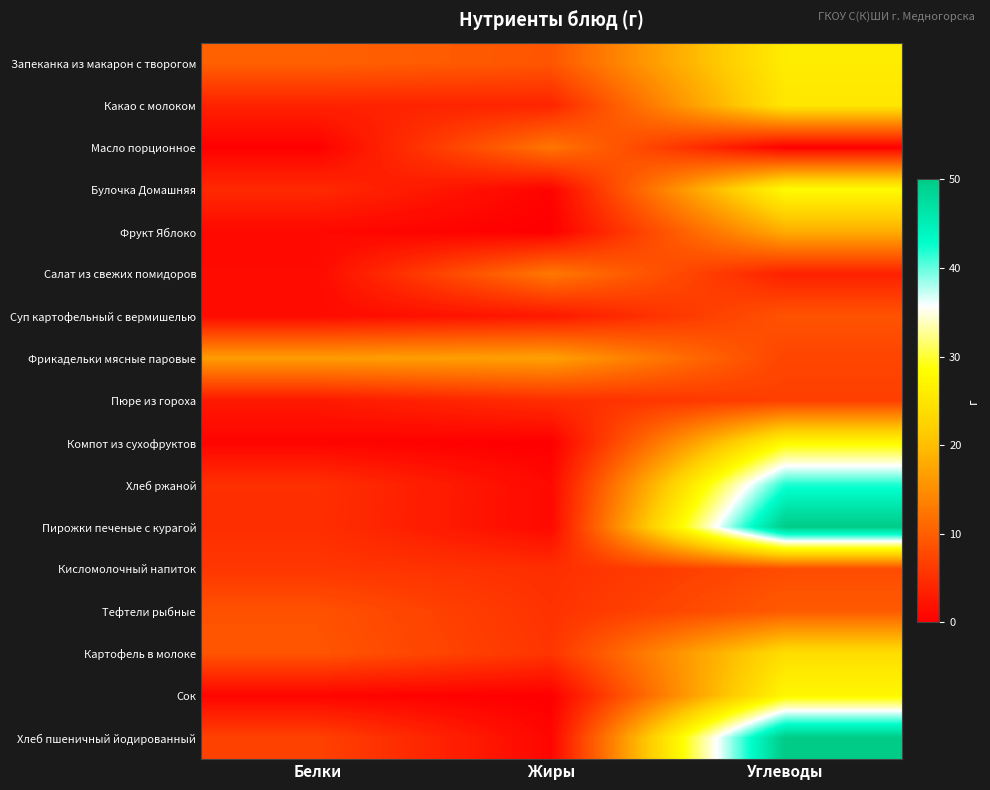

List the series in order of their peak value, lowest first.

Пюре из гороха, Кисломолочный напиток, Суп картофельный с вермишелью, Тефтели рыбные, Масло порционное, Салат из свежих помидоров, Фрикадельки мясные паровые, Фрукт Яблоко, Картофель в молоке, Какао с молоком, Запеканка из макарон с творогом, Сок, Компот из сухофруктов, Булочка Домашняя, Хлеб ржаной, Пирожки печеные с курагой, Хлеб пшеничный йодированный